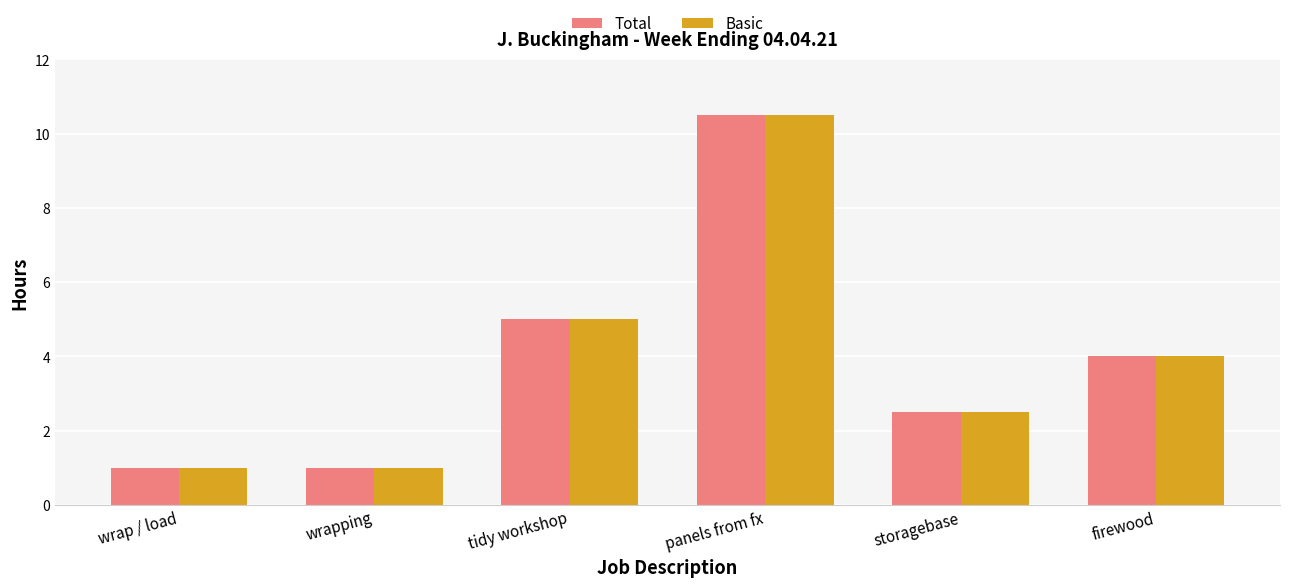

What is the approximate value of Basic at firewood?

4.0